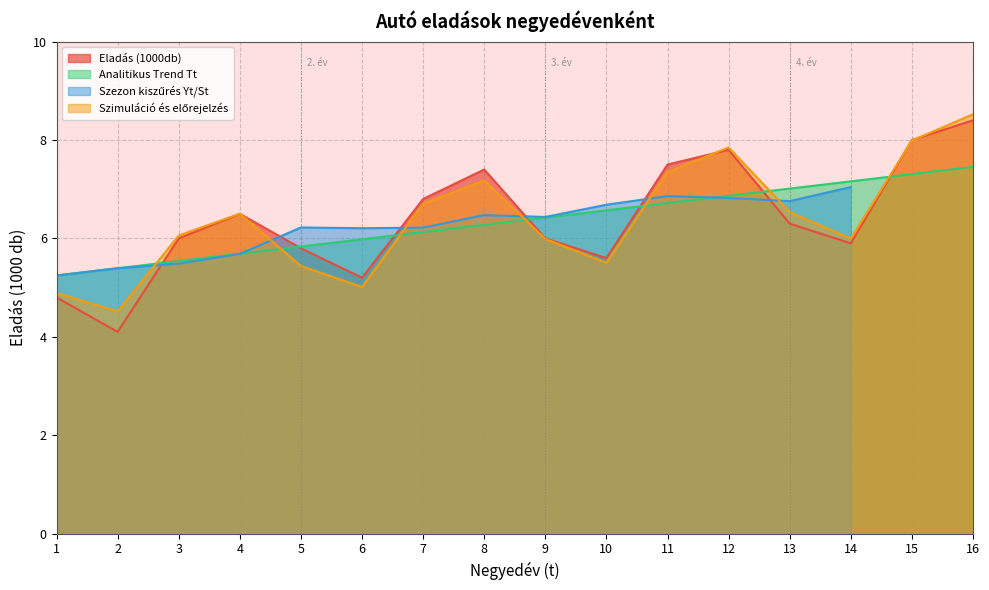

Which category has the highest value in the Eladás (1000db) series?

16